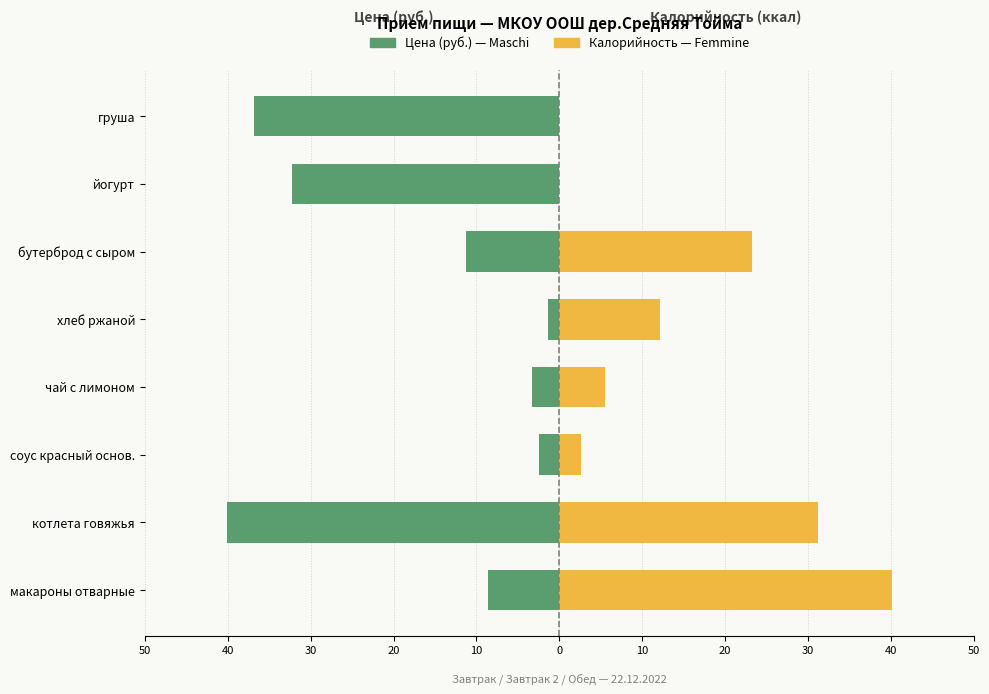

What is the difference between the maximum and minimum values in the Цена (руб.) series?

38.7